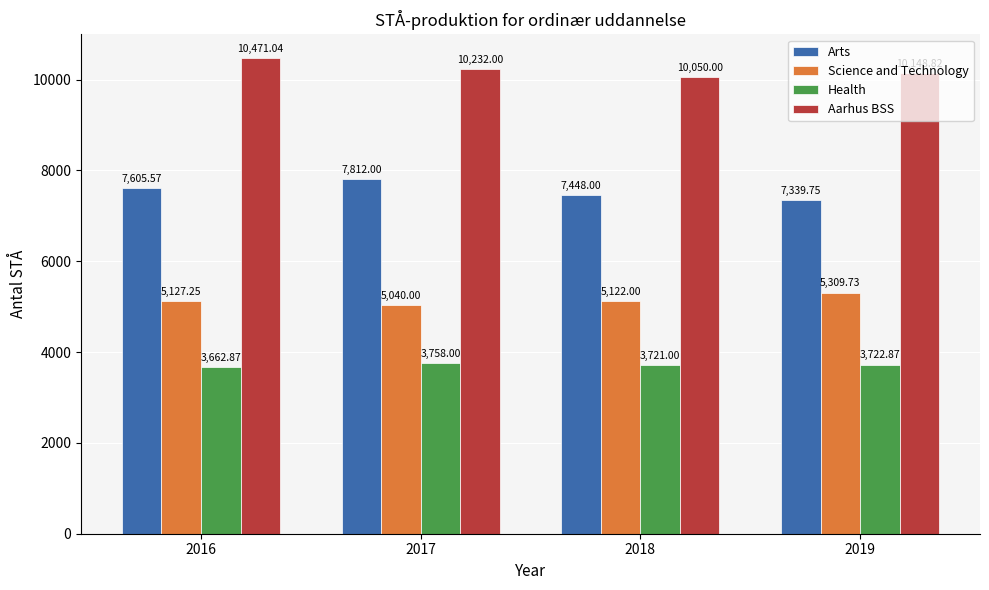

Rank the categories by Health value from lowest to highest.

2016, 2018, 2019, 2017